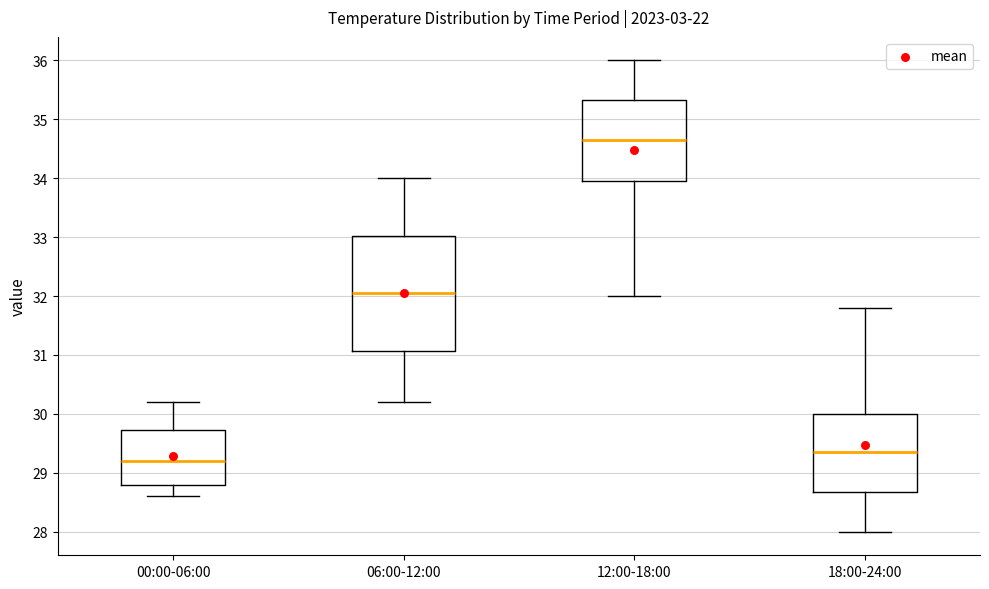

Reading left to right, transcribe this box plot: for each box, give where its median line is, the range the box spans, and where its two whiskers end, as read against the y-axis. The values are not printed on the chart, so give them approximately, as read against the axis.

00:00-06:00: median 29.2, box 28.8 to 29.7, whiskers 28.6 to 30.2
06:00-12:00: median 32.1, box 31.1 to 33.0, whiskers 30.2 to 34.0
12:00-18:00: median 34.7, box 34.0 to 35.3, whiskers 32.0 to 36.0
18:00-24:00: median 29.4, box 28.7 to 30.0, whiskers 28.0 to 31.8